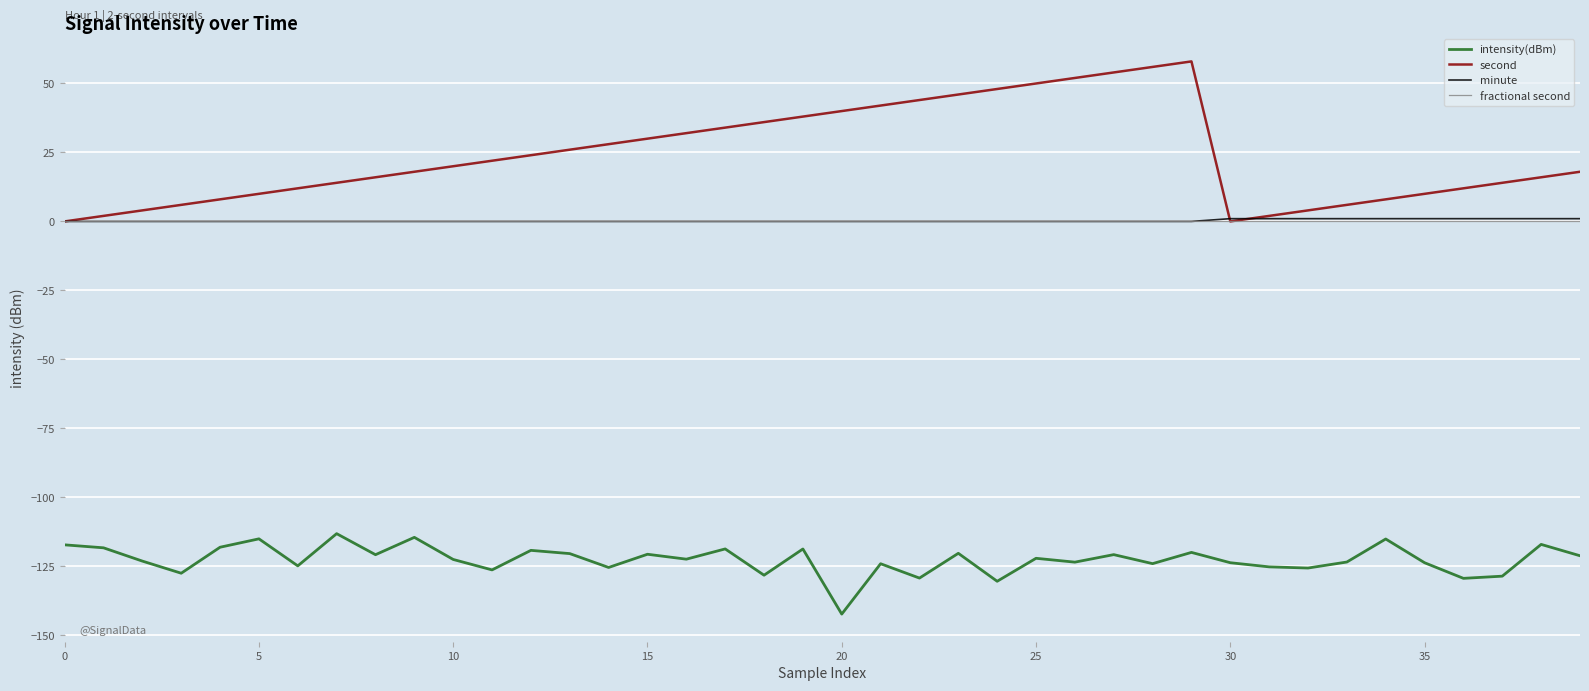

Which series has the largest total across all categories?

second